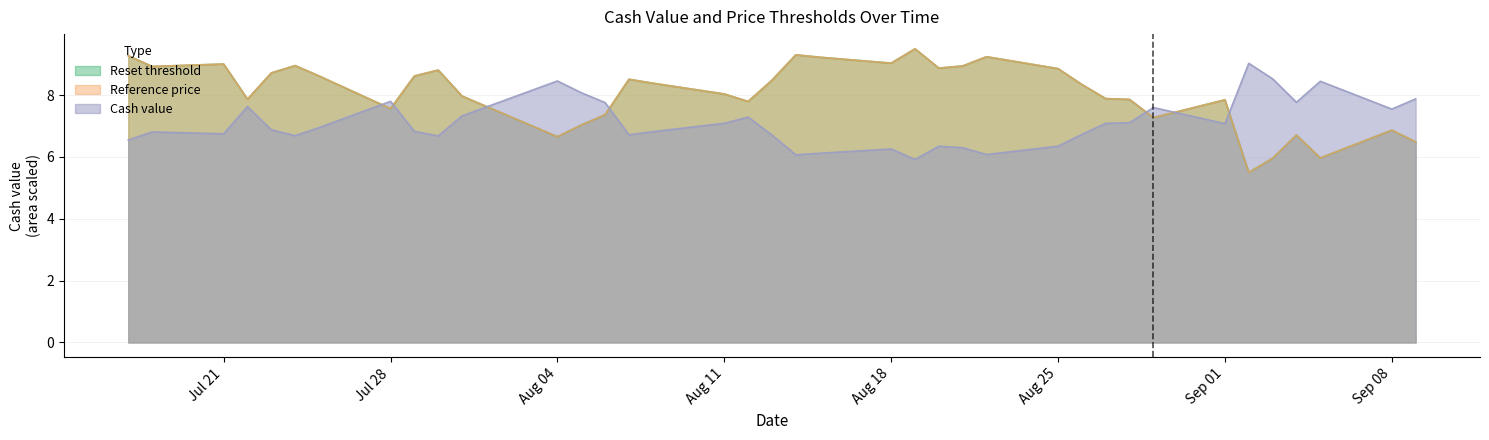

At which label is Reset threshold closest to 7?

2025-08-05